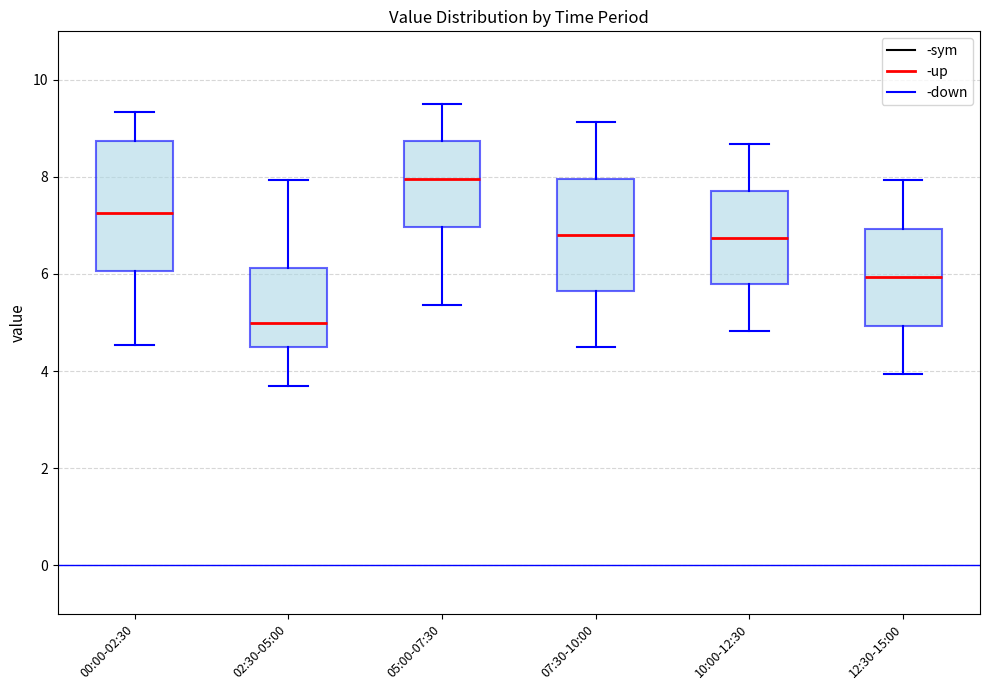

Which box has the lowest median line?

02:30-05:00